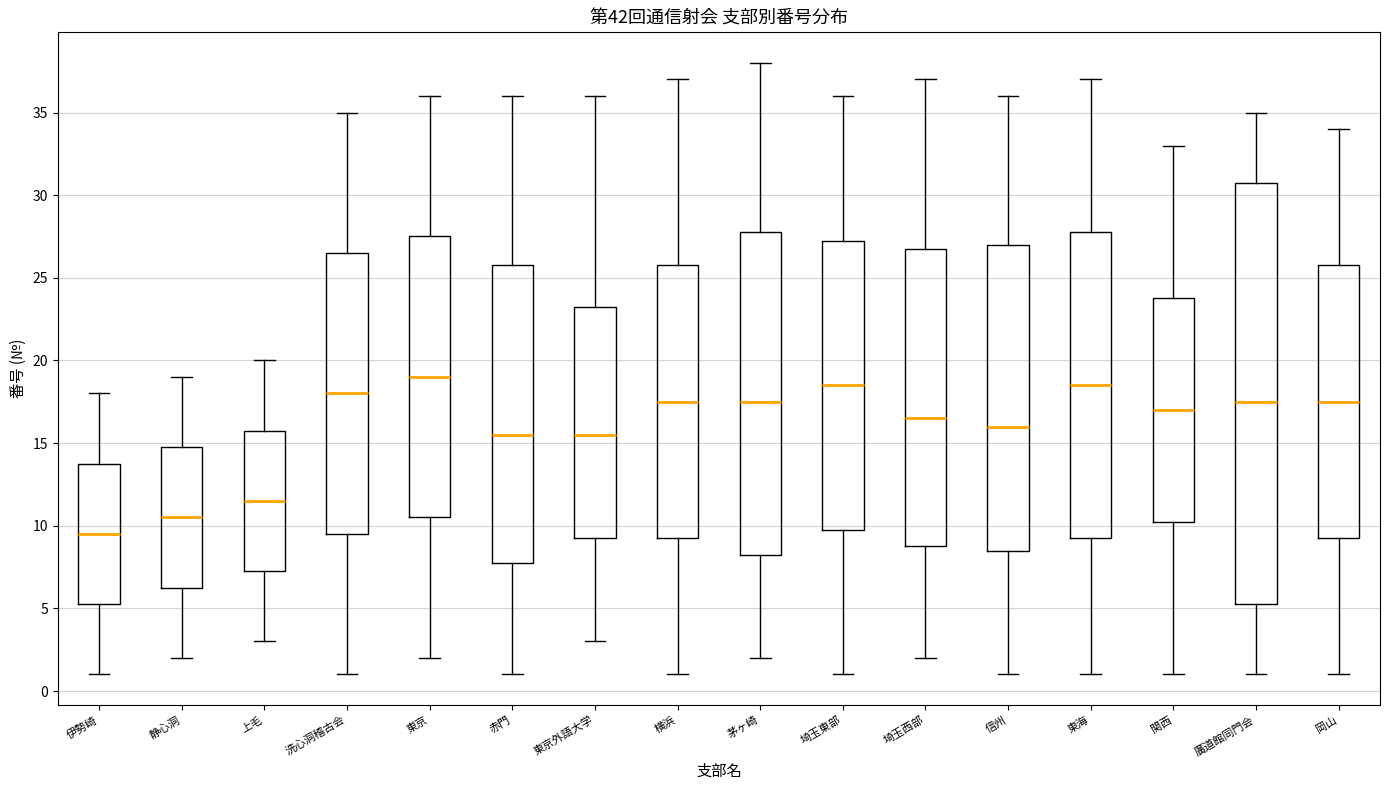

Where does the lower whisker of the box for 赤門 end on the y-axis? The values are not printed on the chart, so give them approximately, as read against the axis.

1.0